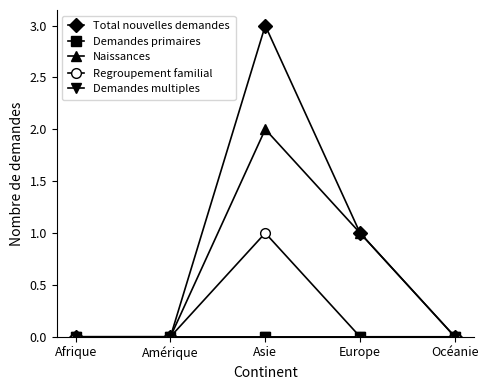

Does the chart have visible grid lines?

No